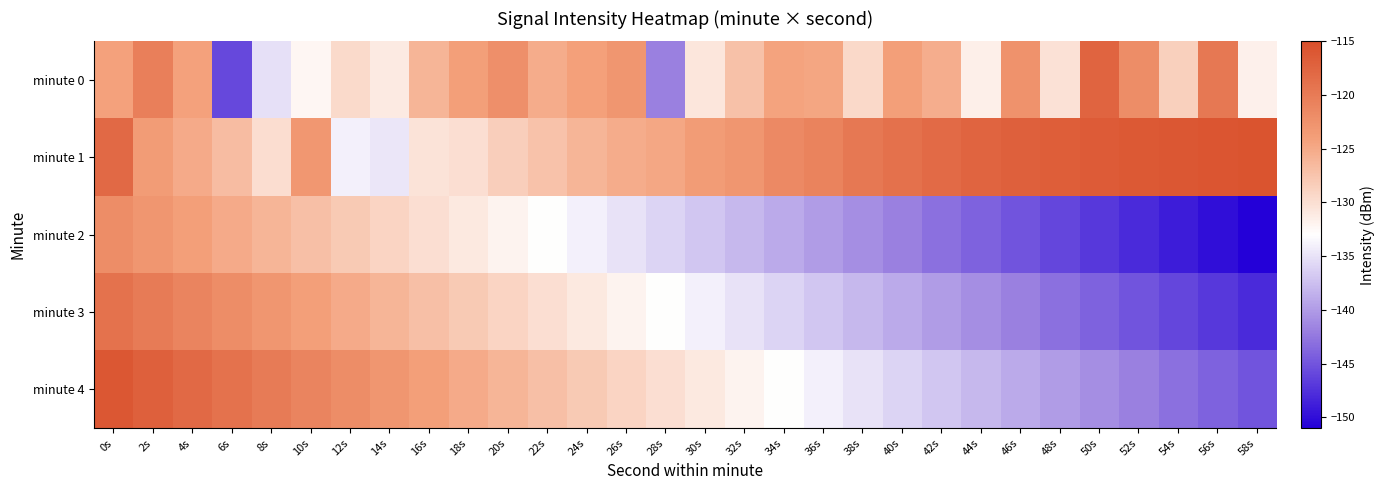

Which series has the largest total across all categories?

minute 1